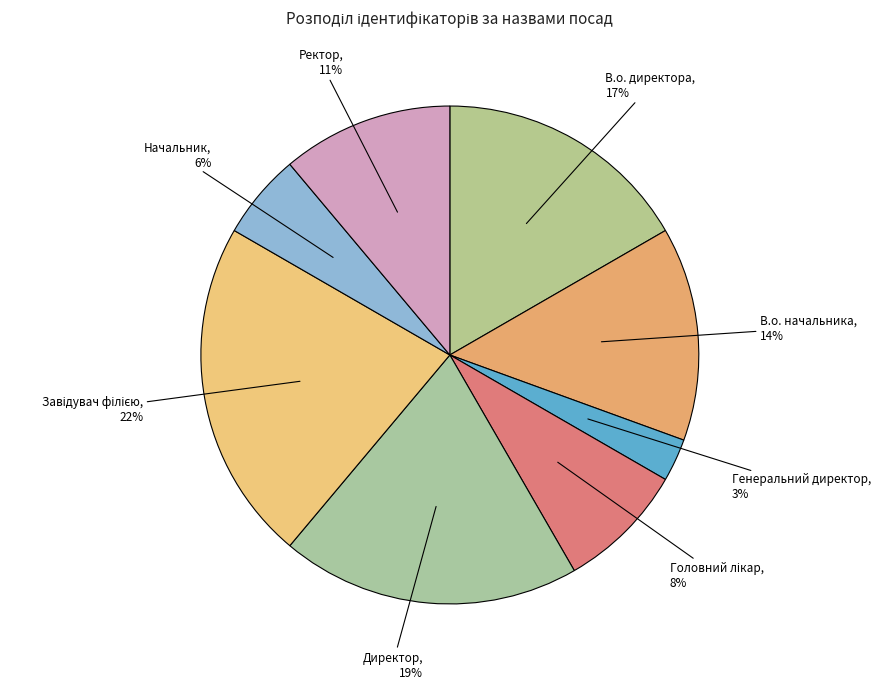

Which category has the smallest portion of the pie?

Генеральний директор